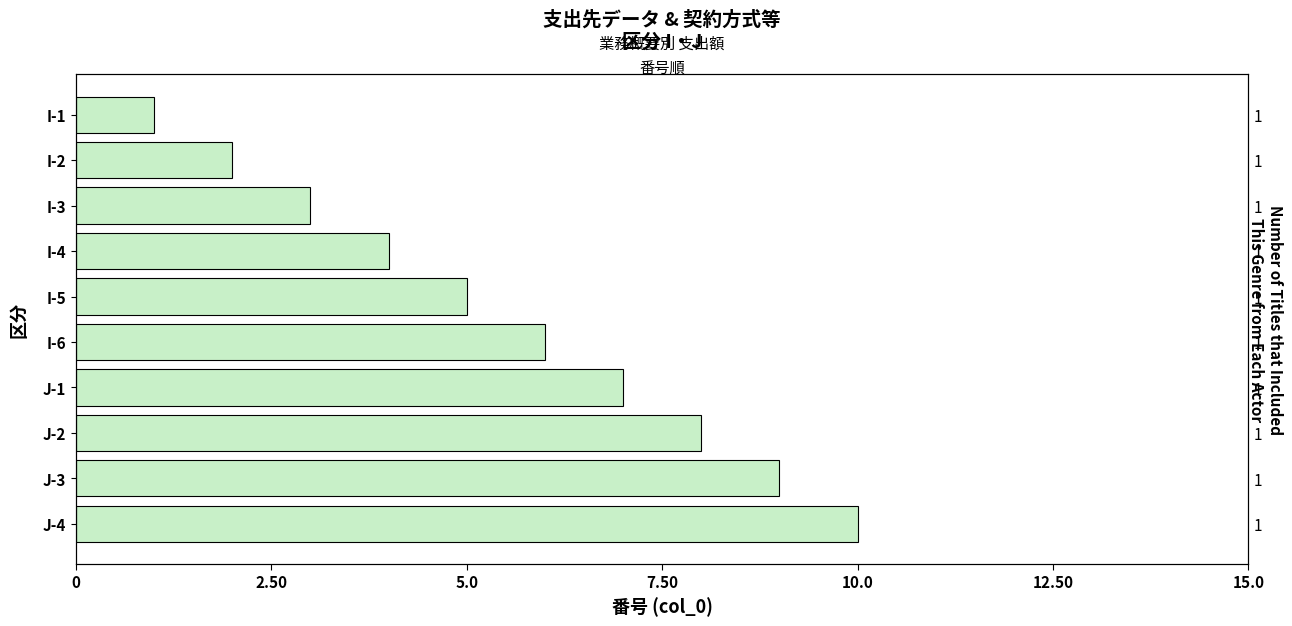

How many bars are there in total?

10